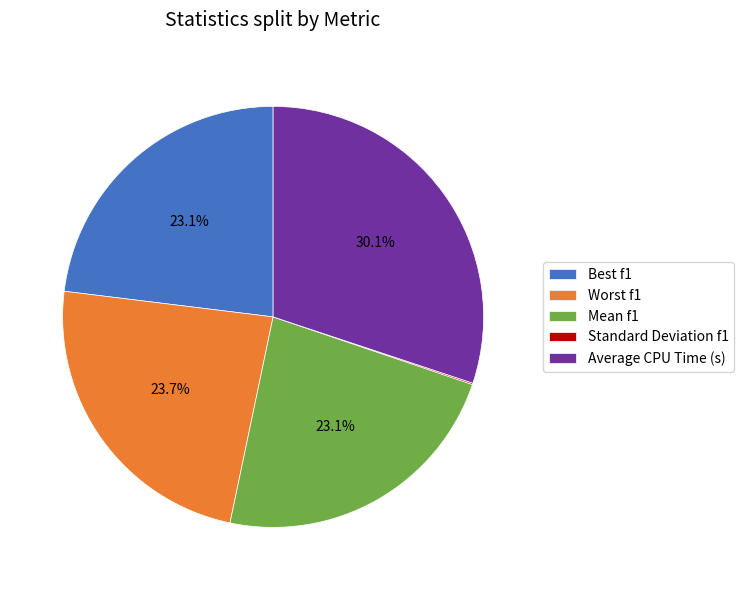

Is Mean f1 the majority of the pie?

No